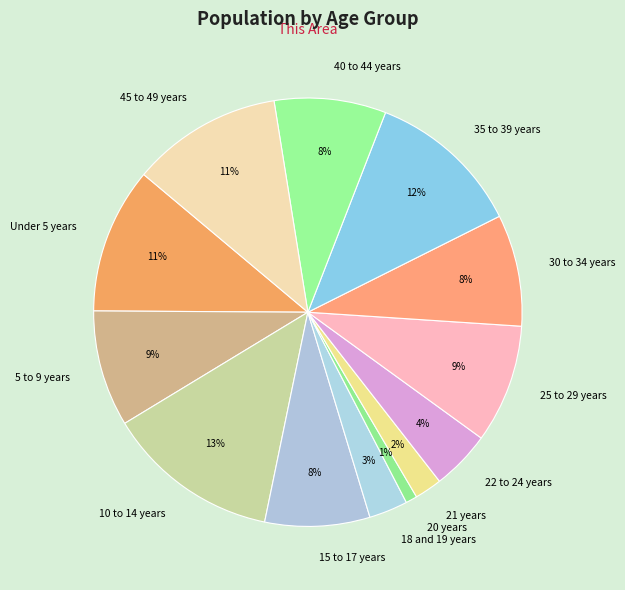

Which category has the smallest portion of the pie?

20 years